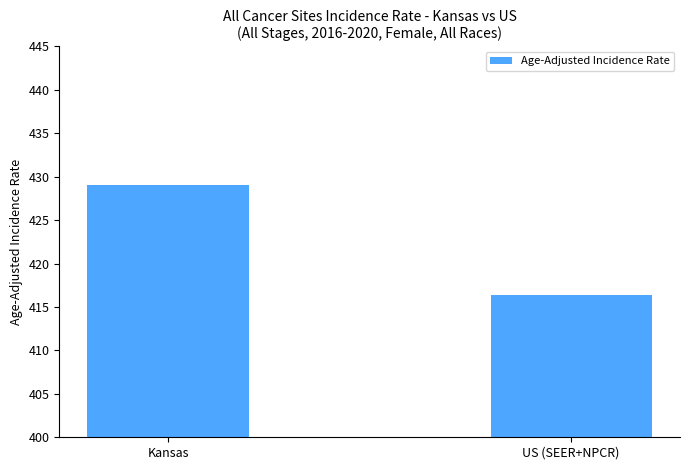

What is the minimum value shown in the chart?

416.4